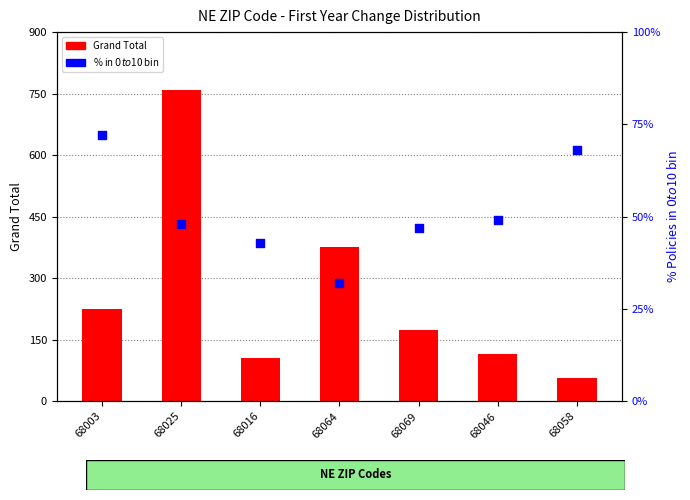

Which series reaches the minimum Y coordinate?

% in $0 to $10 bin